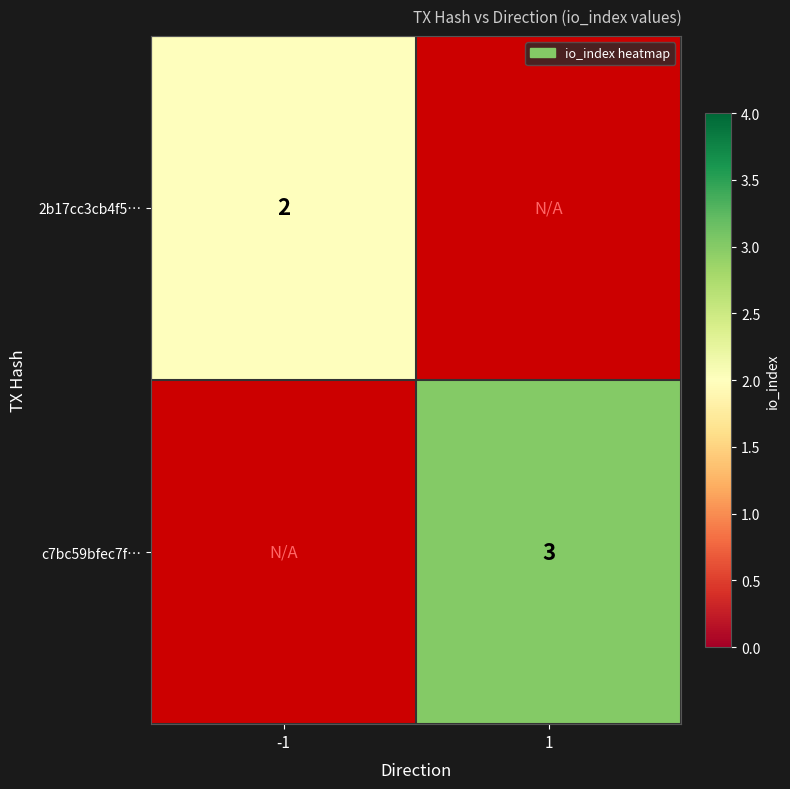

The value of 2b17cc3cb4f5… at -1 is 3. True or false?

False